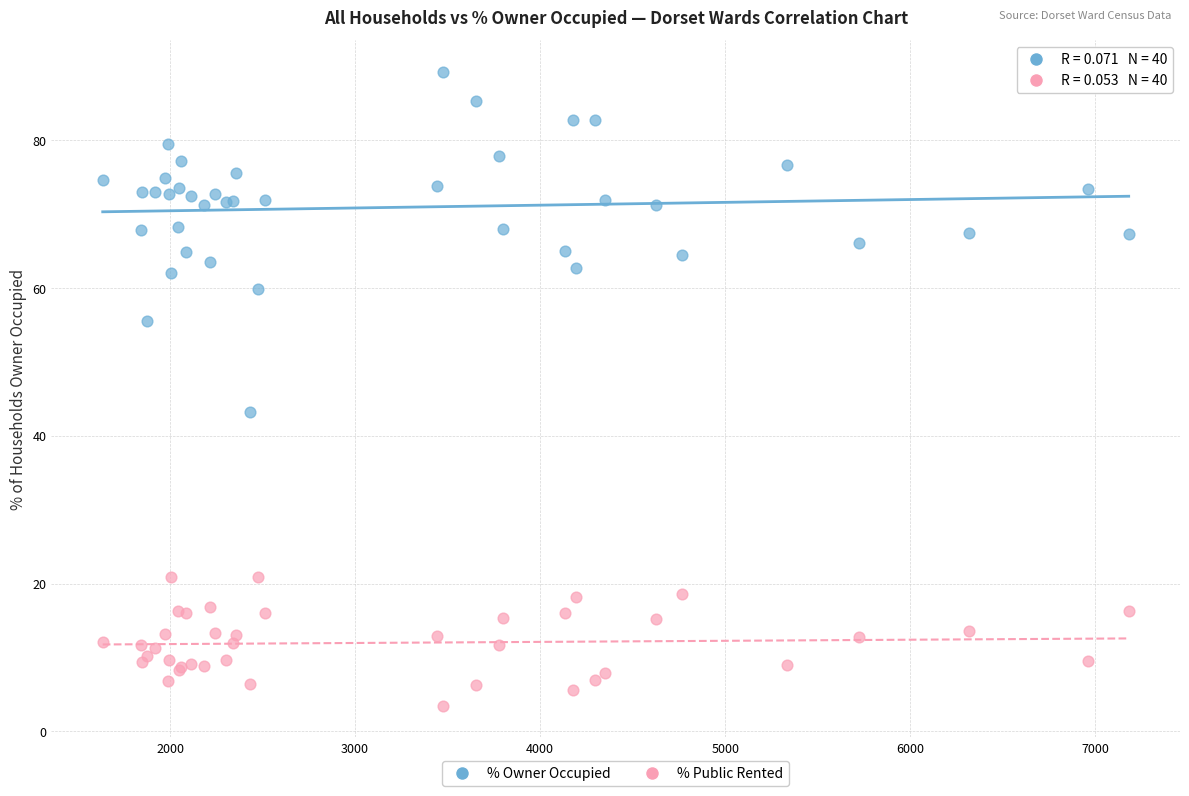

What is the X range (max minus min) for the scatter plot?

5545.0